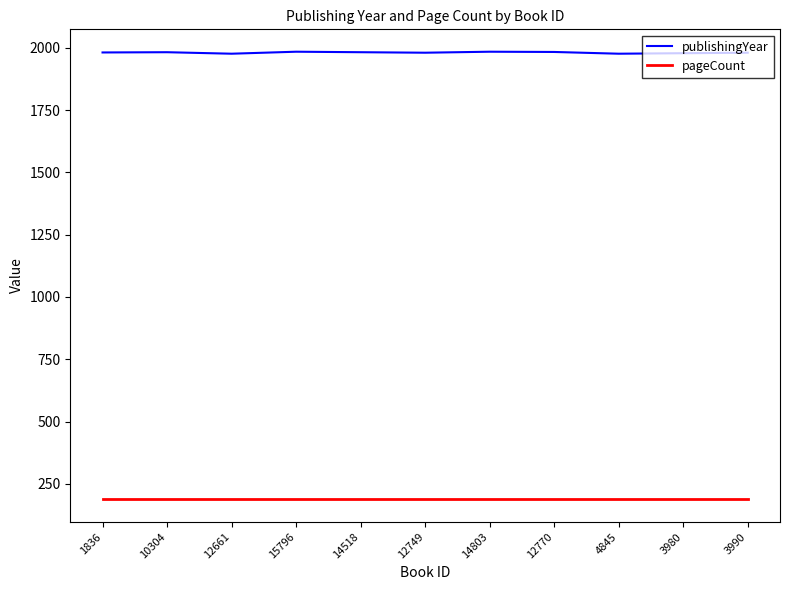

What is the lowest value of the pageCount series?

188